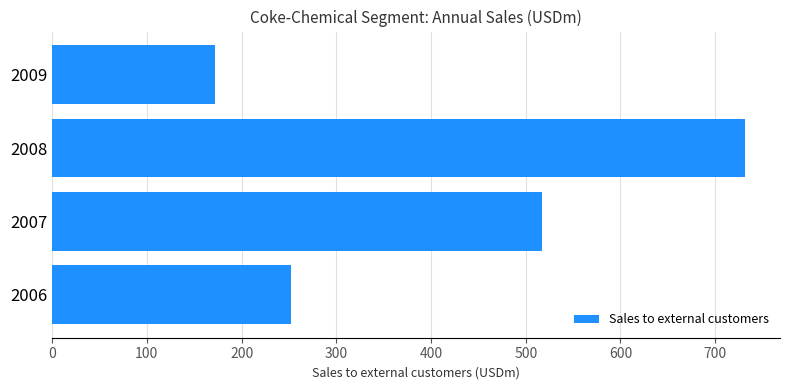

What is the ratio of the value at 2006 to the value at 2007?

0.5